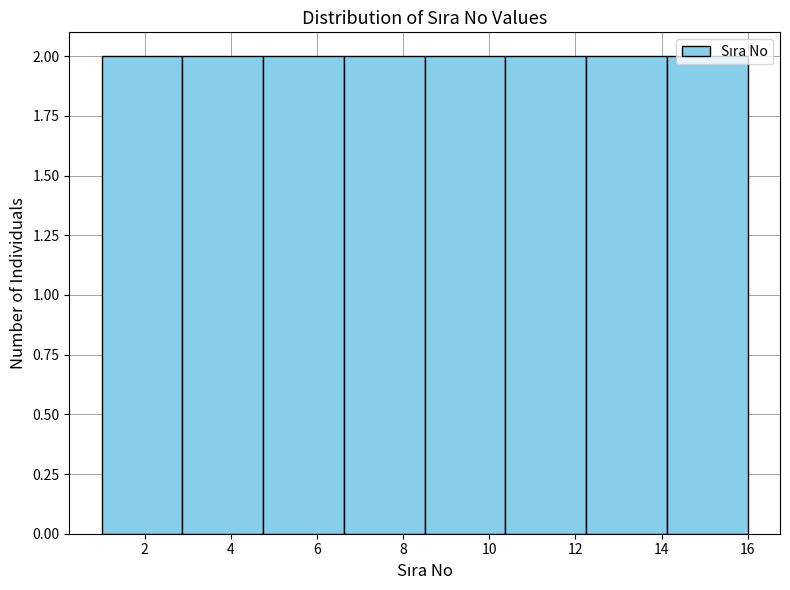

Reading left to right, transcribe this chart: for each bar, give the range it covers on the x-axis and its height. Neither the bar edges nor the heights are printed on the chart, so give them approximately, as read against the axes.

1.0 to 2.8: 2
2.8 to 4.8: 2
4.8 to 6.6: 2
6.6 to 8.6: 2
8.6 to 10.4: 2
10.4 to 12.2: 2
12.2 to 14.2: 2
14.2 to 16.0: 2